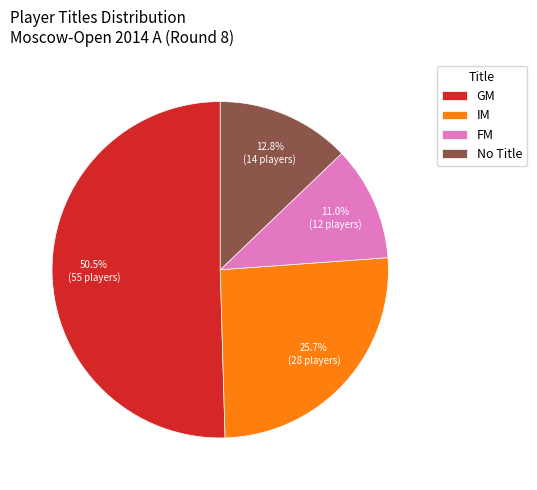

How much of the chart is everything except IM?

74.3%